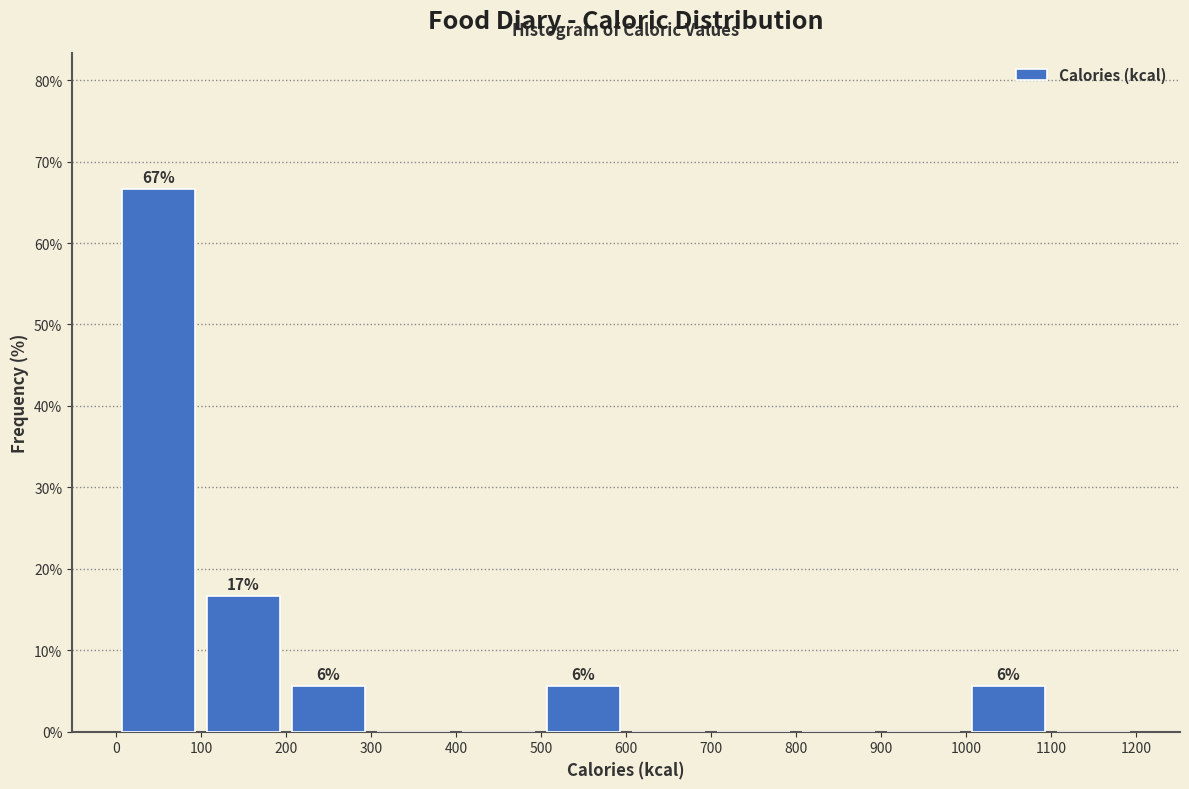

Which range on the x-axis has the tallest bar?

0 to 100